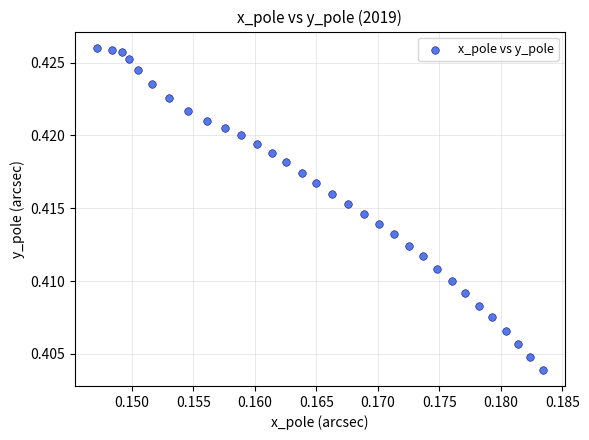

How many points are shown in the scatter plot?

32